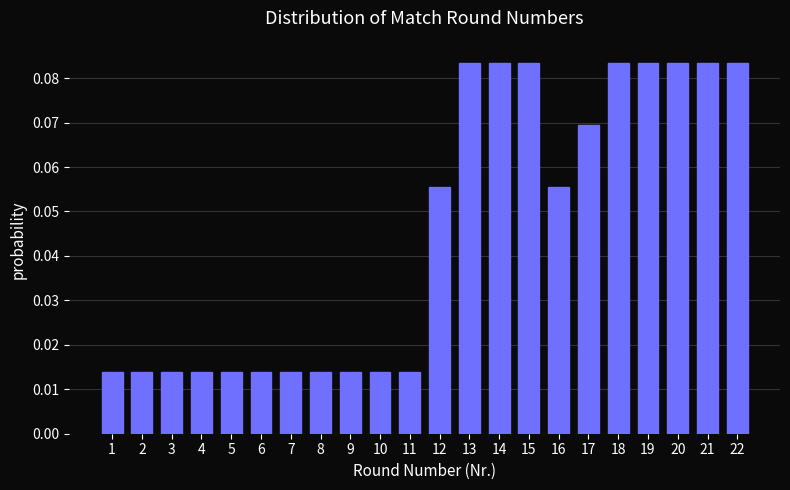

What is the sum of all values?

1.0